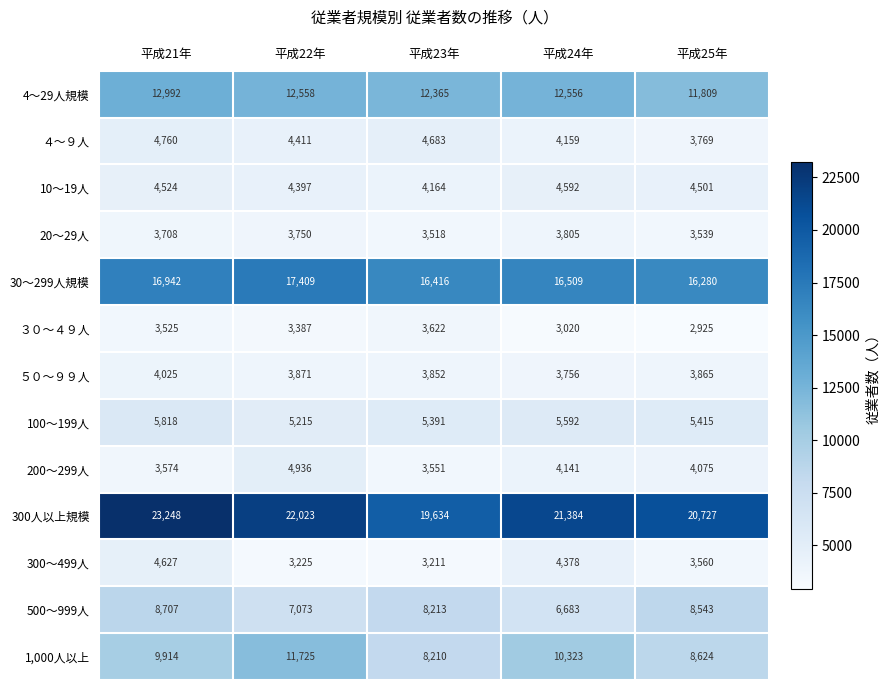

At which category is the sum across all series the highest?

平成21年